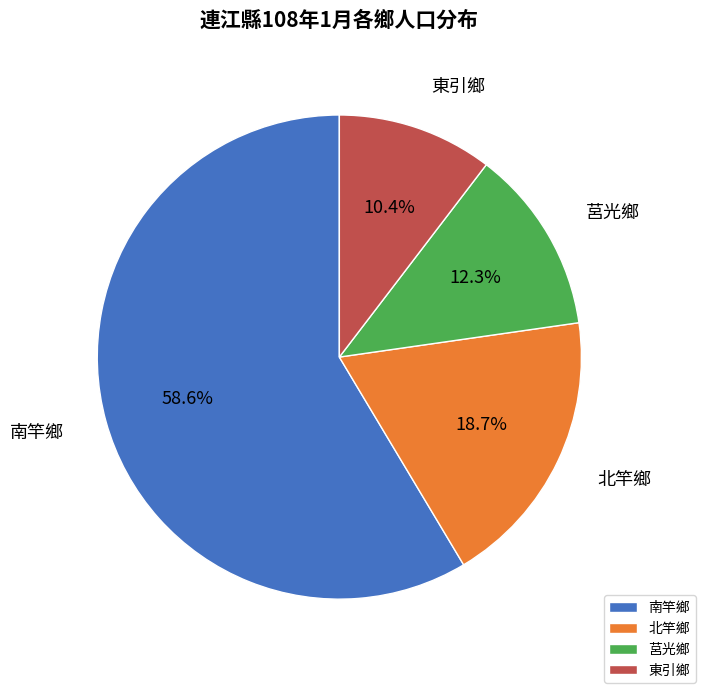

Rank the categories by value from lowest to highest.

東引鄉, 莒光鄉, 北竿鄉, 南竿鄉